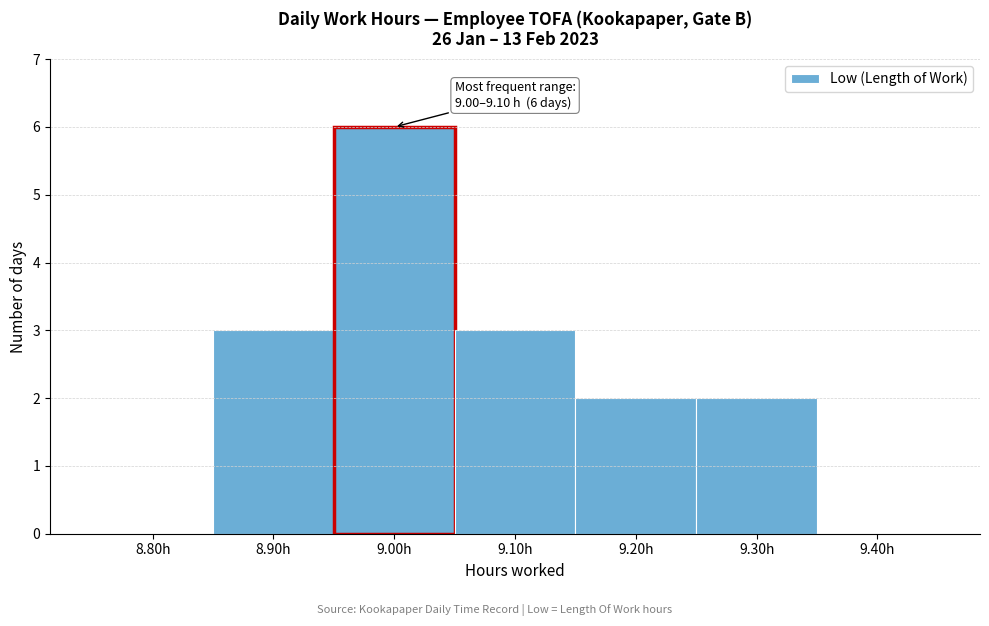

Reading left to right, list all the values displayed in this chart.

8.80h=0	8.90h=3	9.00h=6	9.10h=3	9.20h=2	9.30h=2	9.40h=0